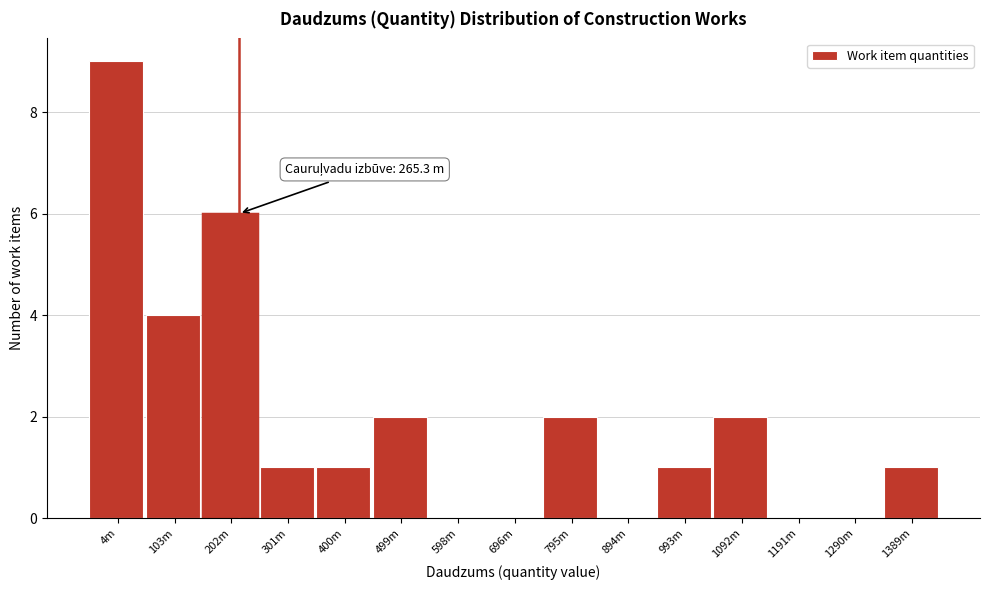

Reading left to right, transcribe all the data shown in this chart.

4m=9	103m=4	202m=6	301m=1	400m=1	499m=2	598m=0	696m=0	795m=2	894m=0	993m=1	1092m=2	1191m=0	1290m=0	1389m=1